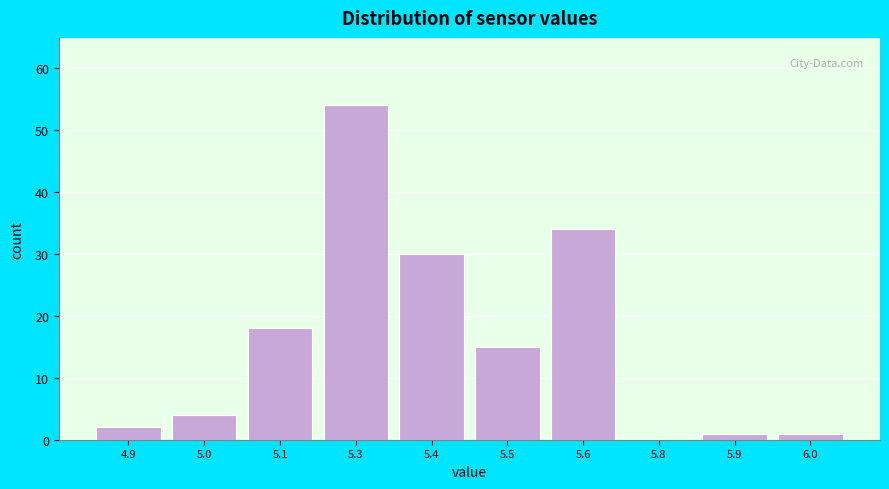

Reading left to right, list all the values displayed in this chart.

4.9=2	5.0=4	5.1=18	5.3=54	5.4=30	5.5=15	5.6=34	5.8=0	5.9=1	6.0=1